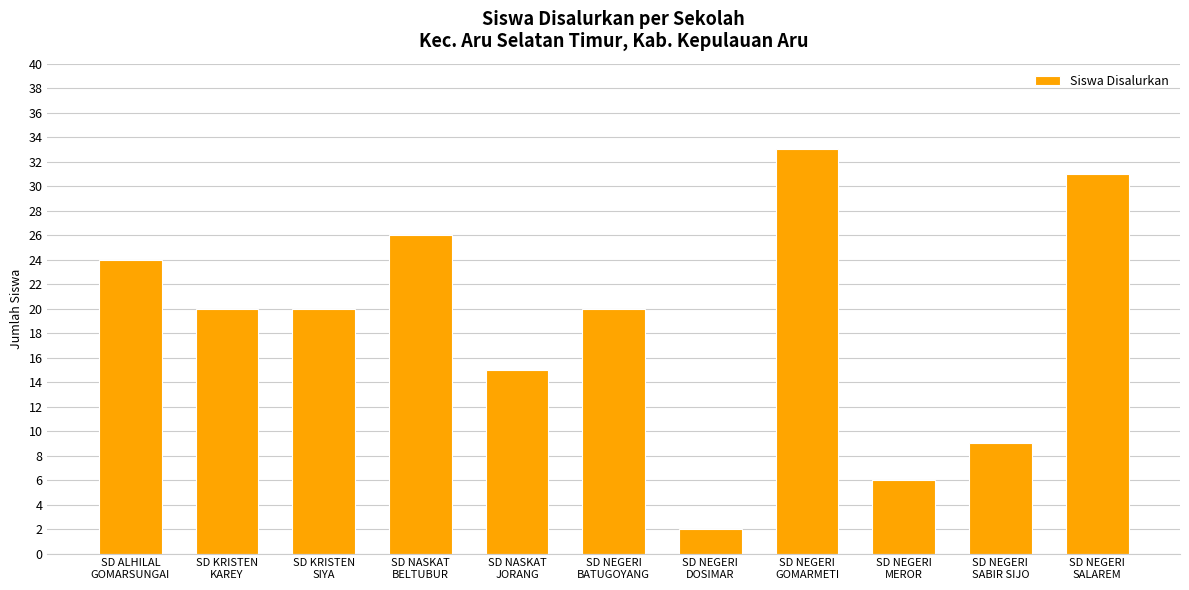

Reading right to left, extract all data points from this chart.

31	9	6	33	2	20	15	26	20	20	24